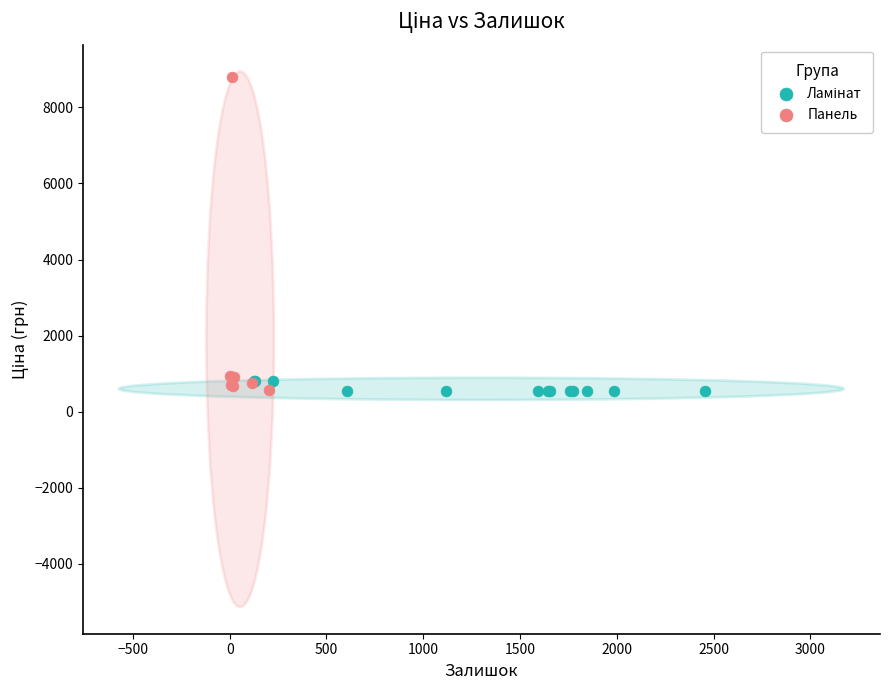

Which series has the widest spread of Y values?

Панель